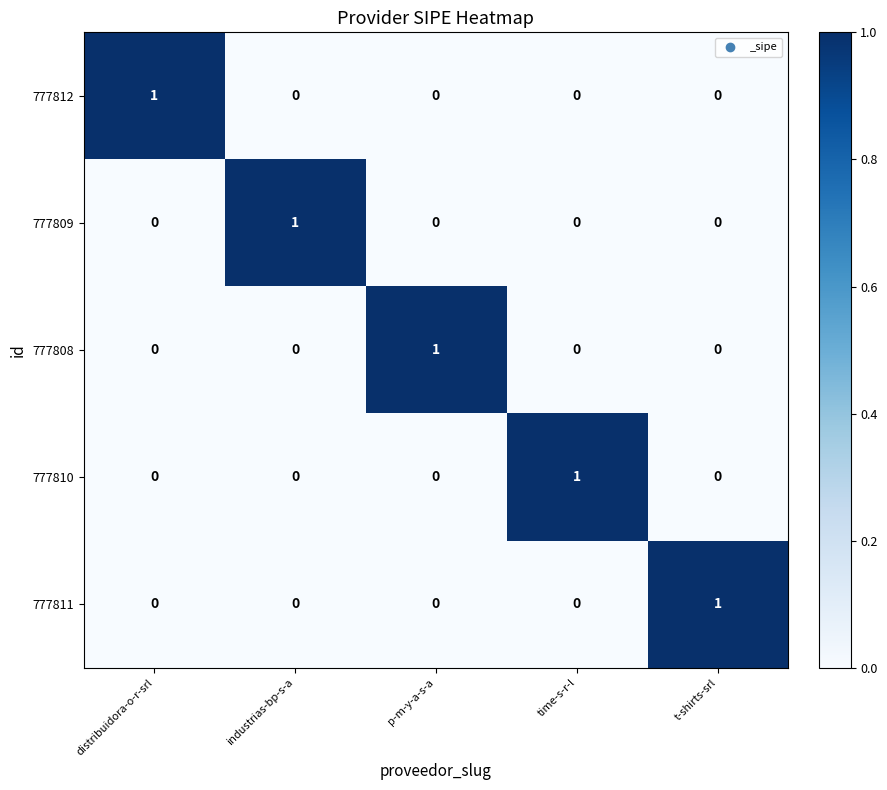

Reading right to left, what are all the values shown in this chart?

777812: 0	0	0	0	1
777809: 0	0	0	1	0
777808: 0	0	1	0	0
777810: 0	1	0	0	0
777811: 1	0	0	0	0